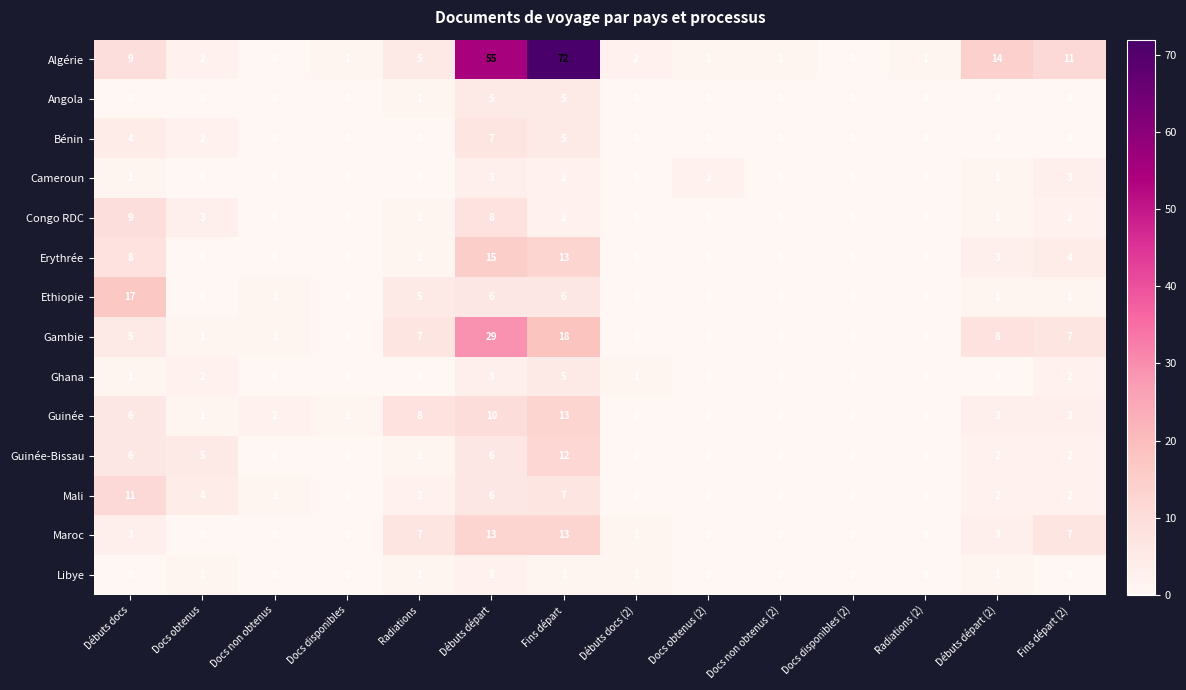

What is the maximum value shown in the chart?

72